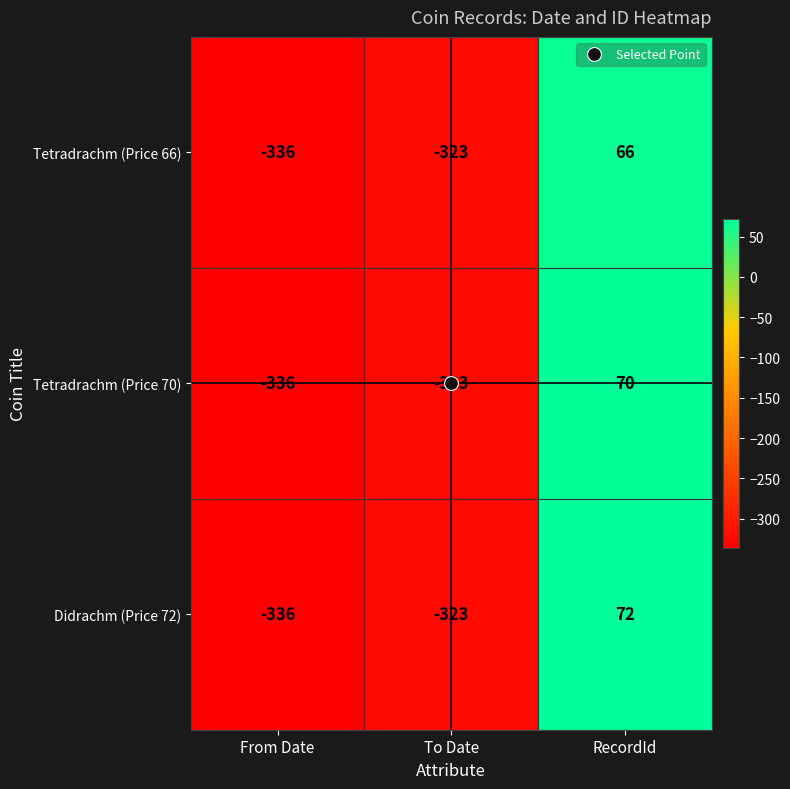

What is the average value of the Tetradrachm (Price 66) series?

-198